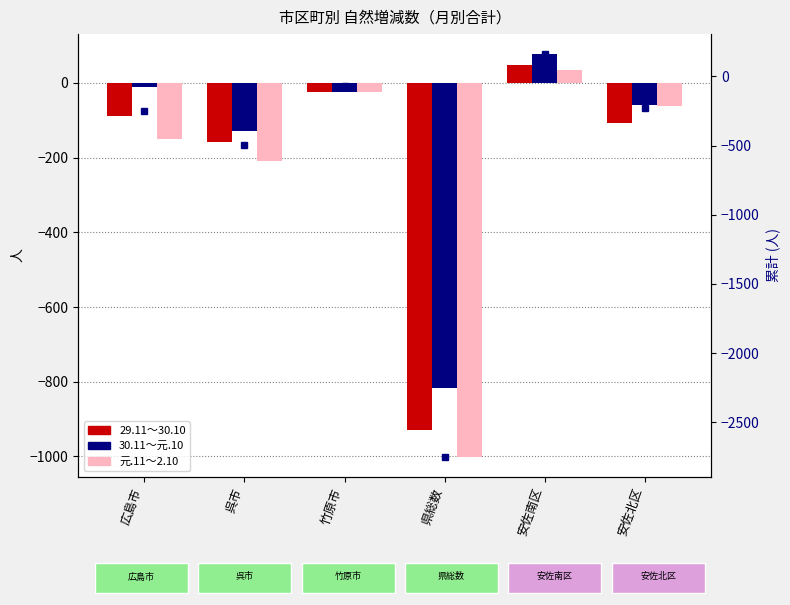

What is the difference between the maximum and minimum values in the 元.11~2.10 series?

1035